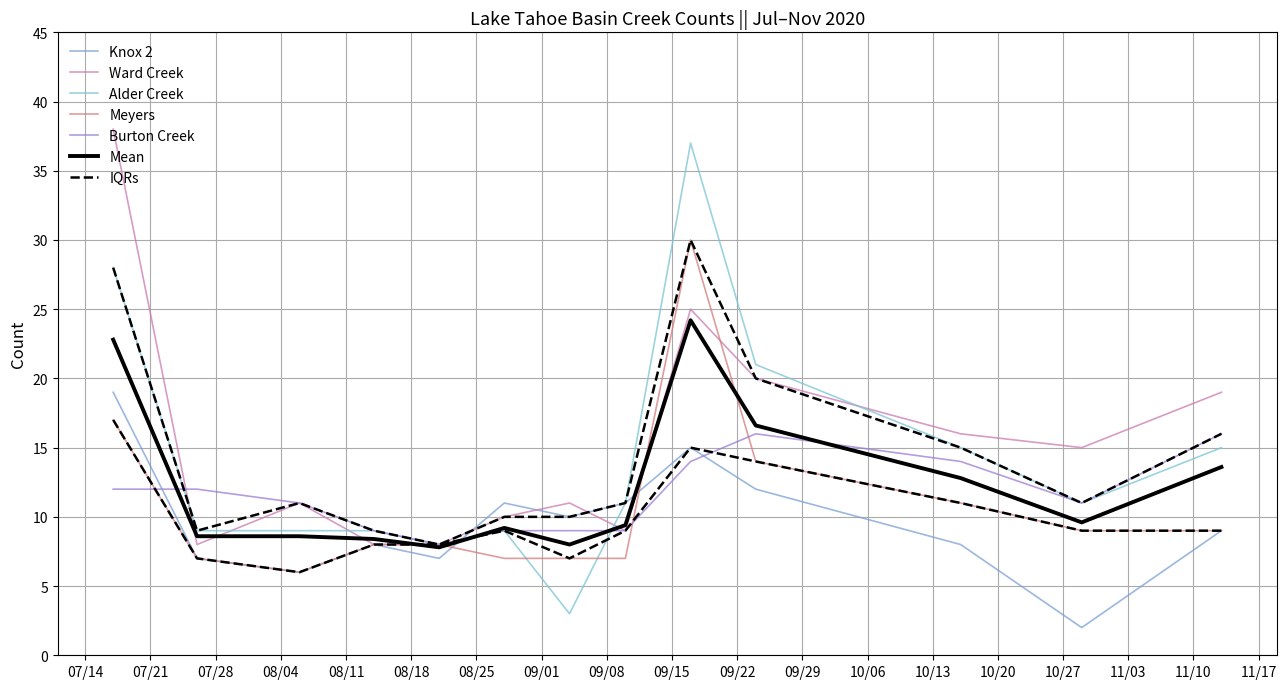

How many values in the Ward Creek series exceed 11?

6